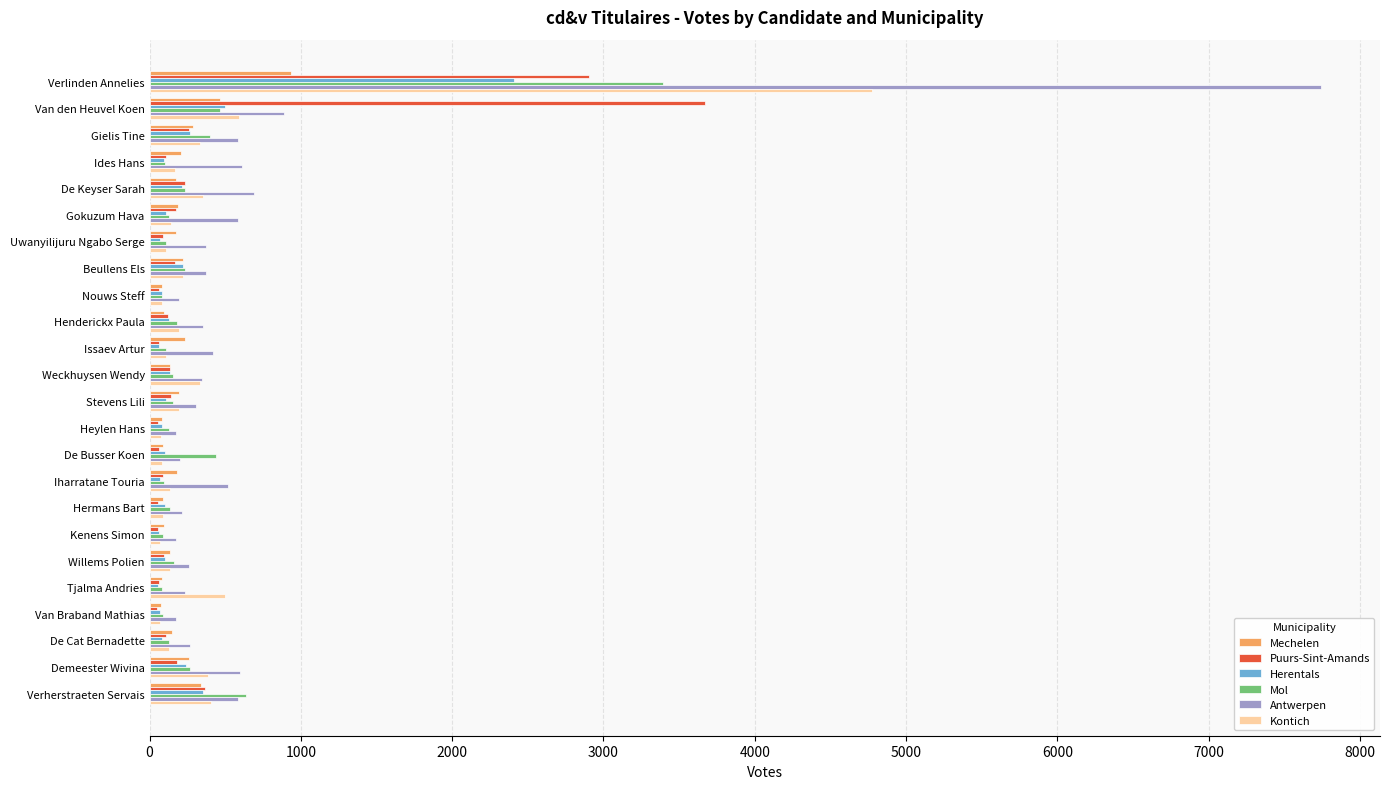

What is the sum of all Mol values?

7994